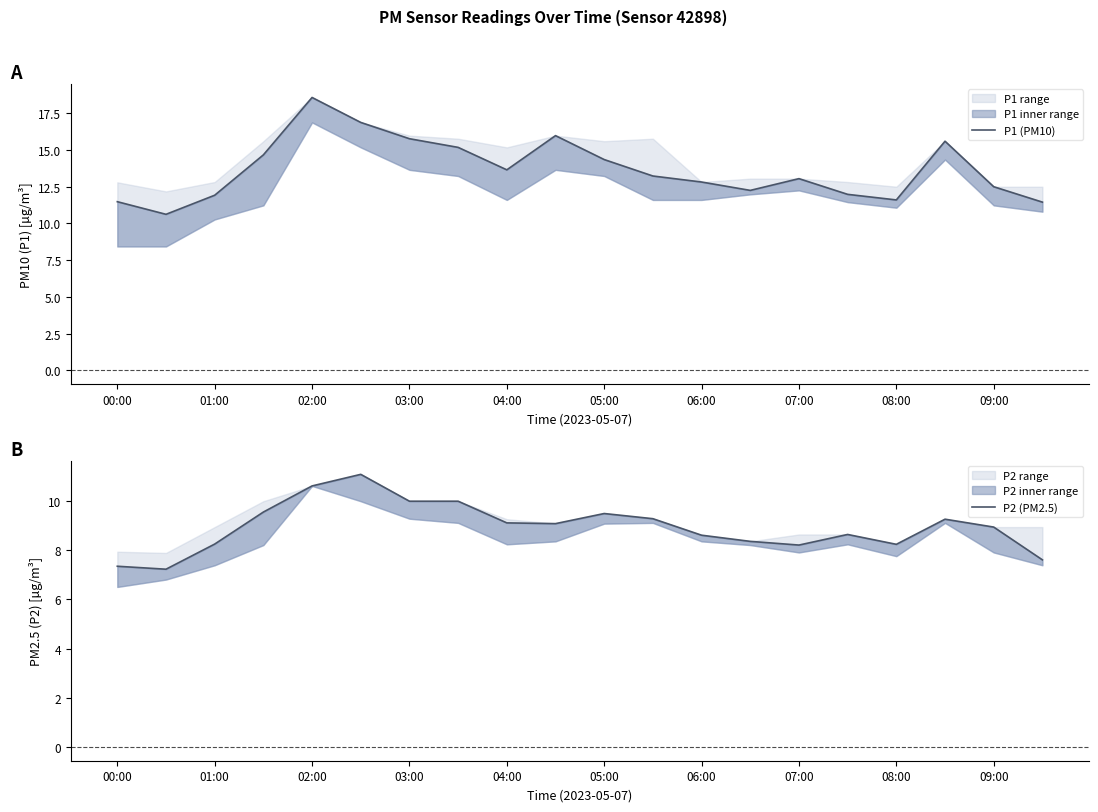

Reading left to right, what are all the values shown in this chart?

P1 (PM10): 11.5	10.6	11.9	14.7	18.6	16.9	15.8	15.2	13.7	16.0	14.3	13.2	12.8	12.2	13.1	12.0	11.6	15.6	12.5	11.4
P2 (PM2.5): 7.3	7.2	8.2	9.5	10.6	11.1	10.0	10.0	9.1	9.1	9.5	9.3	8.6	8.3	8.2	8.6	8.2	9.2	8.9	7.6